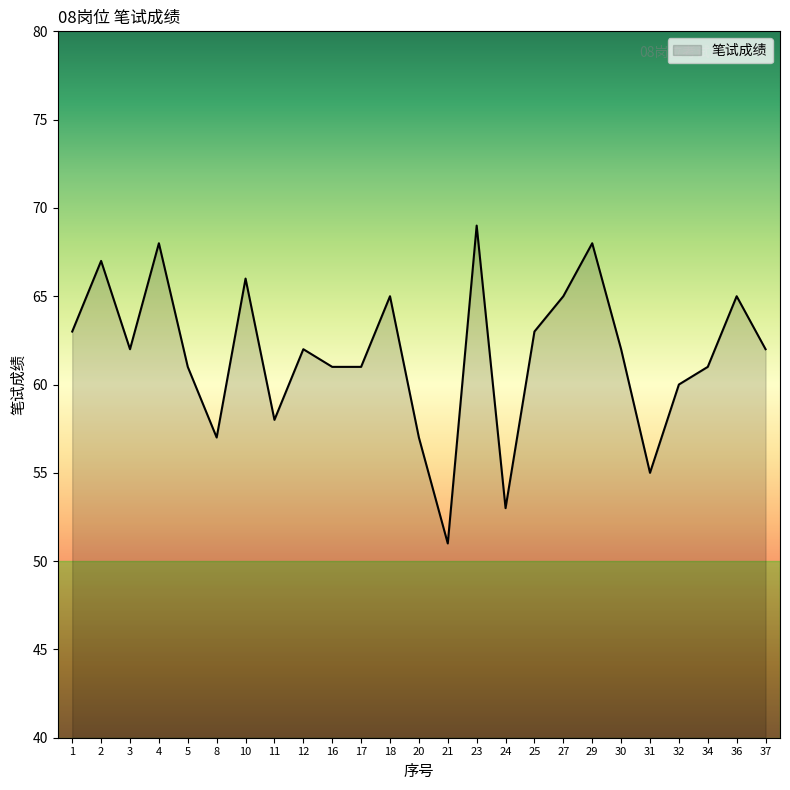

True or false: the data has more than 2 interior local peaks.

True